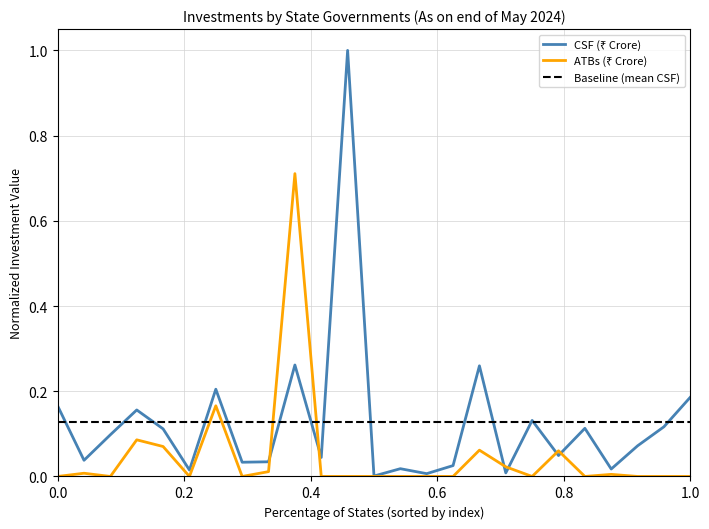

Rank the series by their maximum value, from lowest to highest.

ATBs (₹ Crore), CSF (₹ Crore)